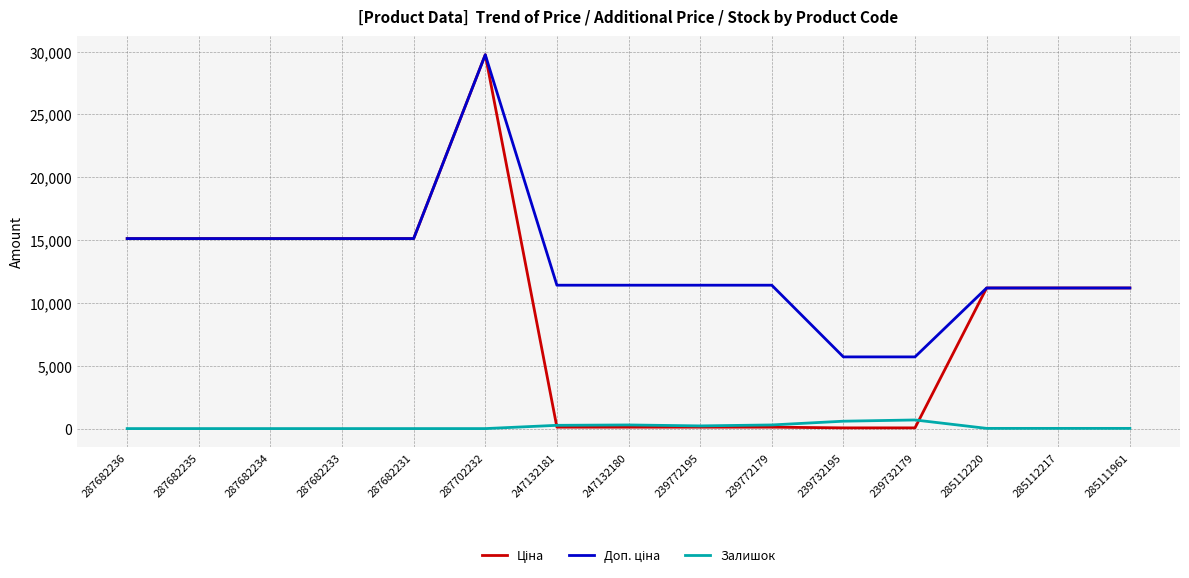

What is the total value across all series at 287682231?

30240.0